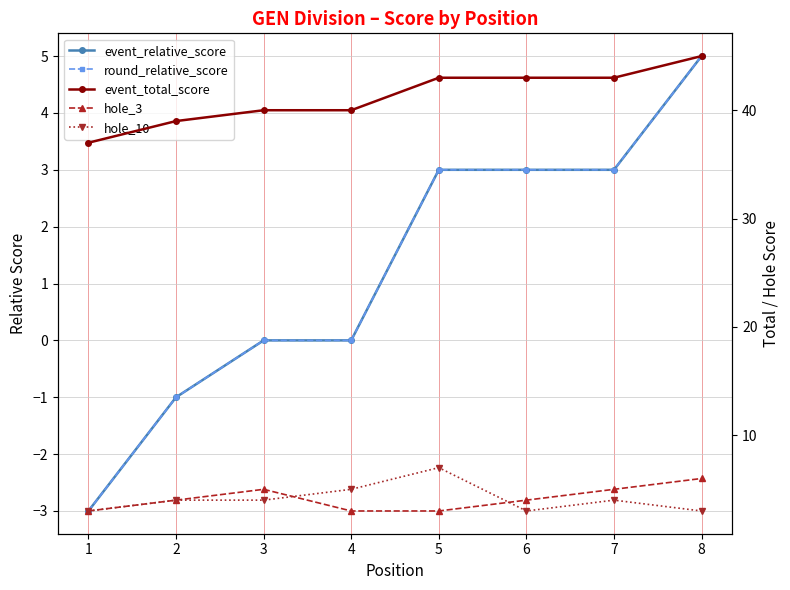

Does the chart display data point markers on the line(s)?

Yes